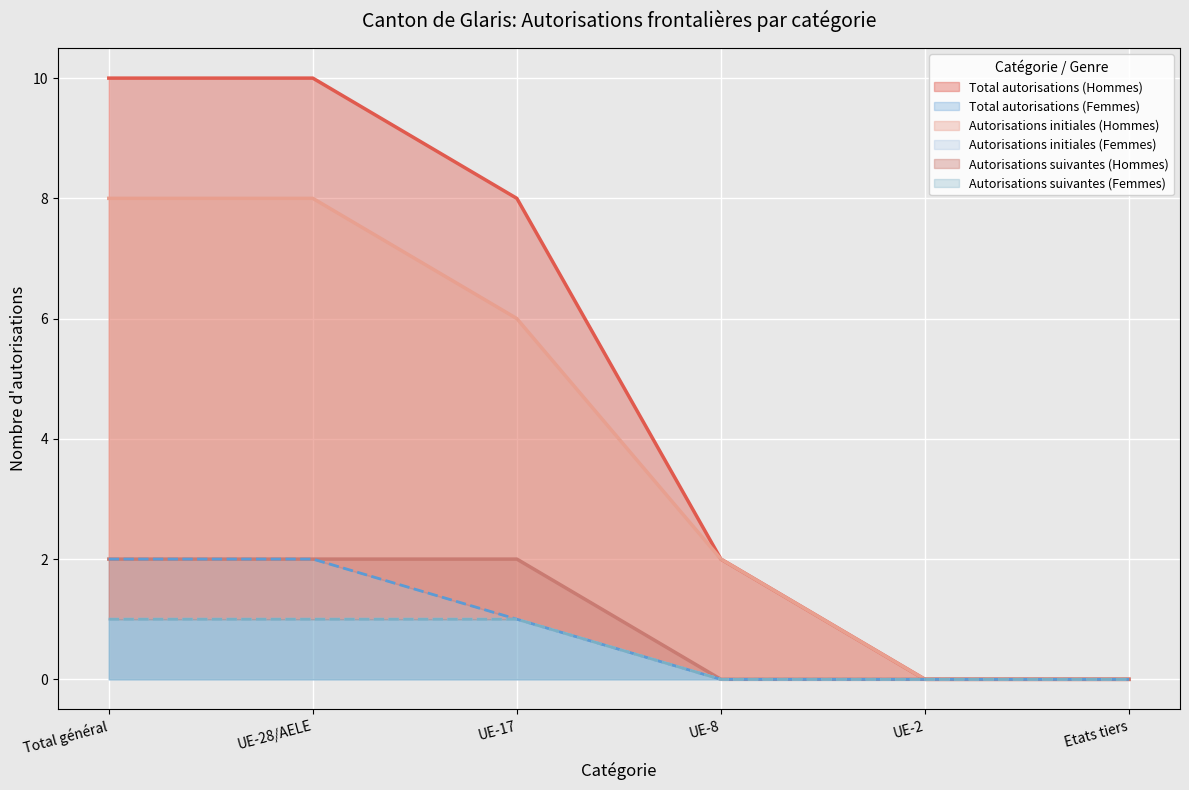

What is the difference between the Total autorisations (Femmes) values at UE-17 and Etats tiers?

1